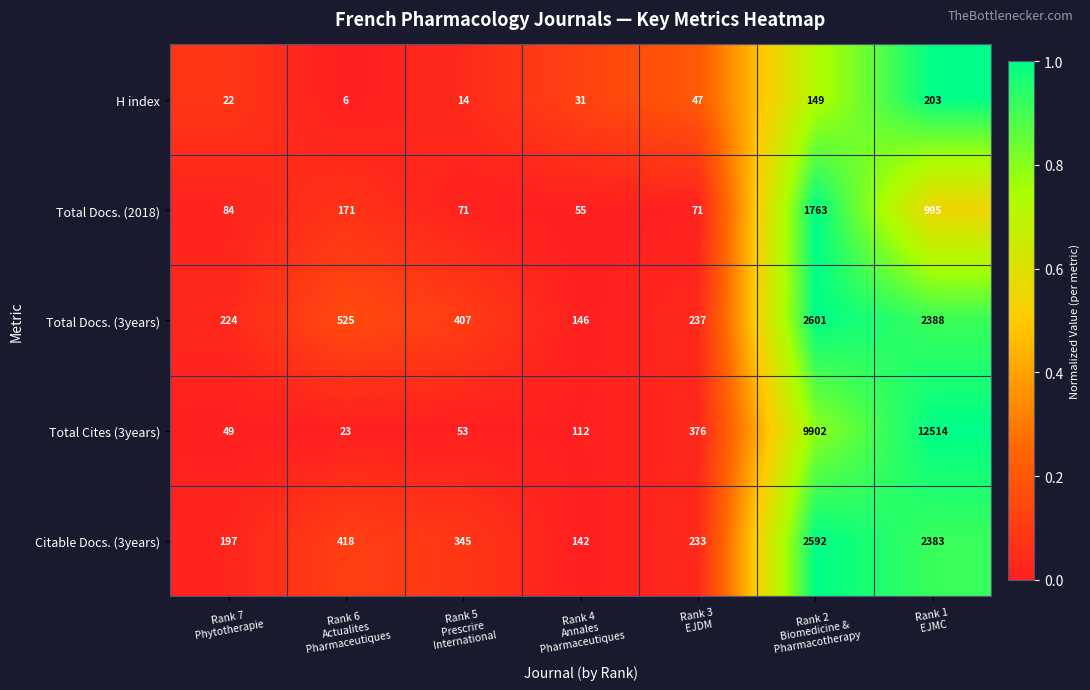

What is the maximum value shown in the chart?

12514